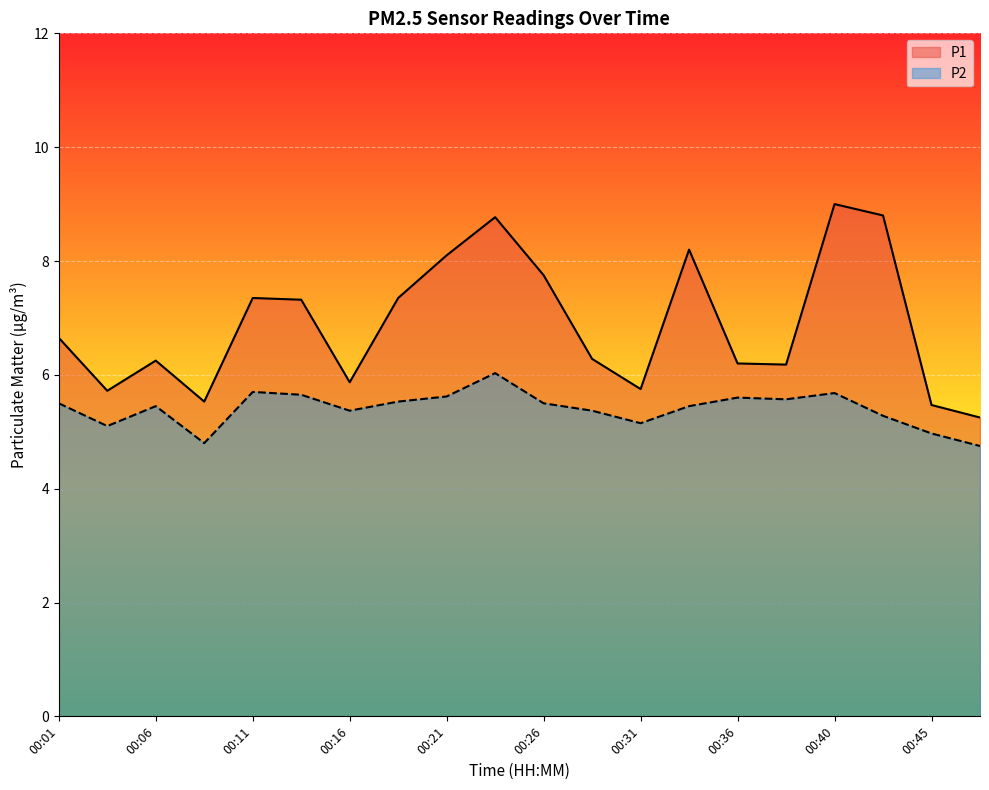

What are all the series names shown in the legend?

P1, P2